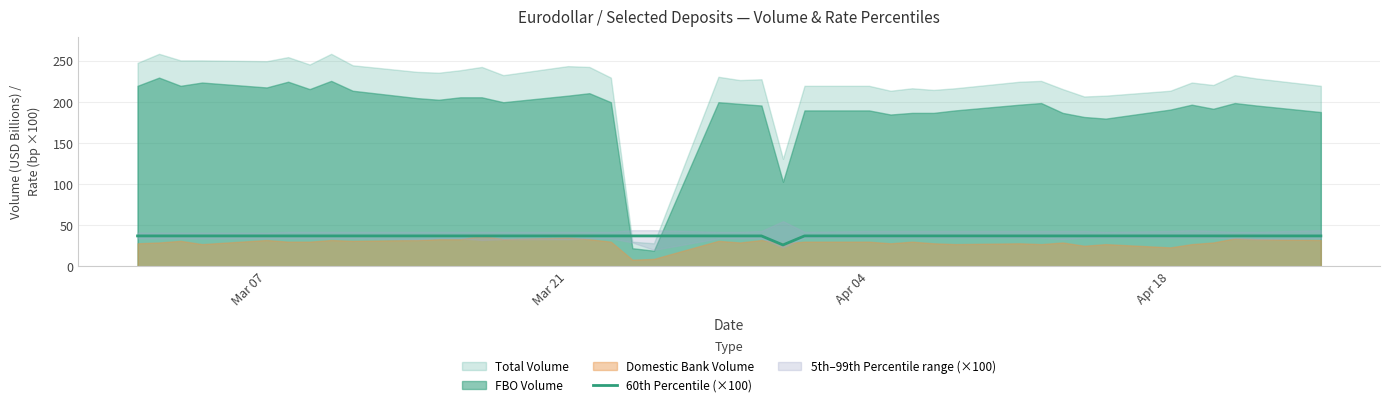

Does the chart have visible grid lines?

Yes